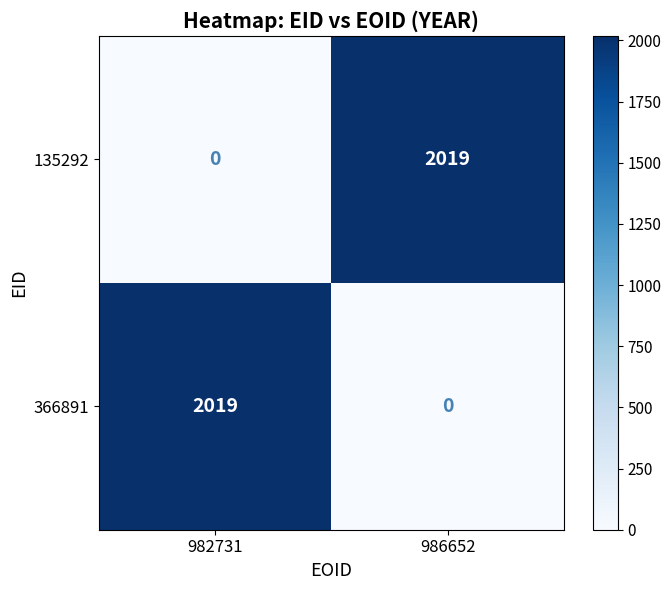

What is the difference between the highest and lowest values at 986652?

2019